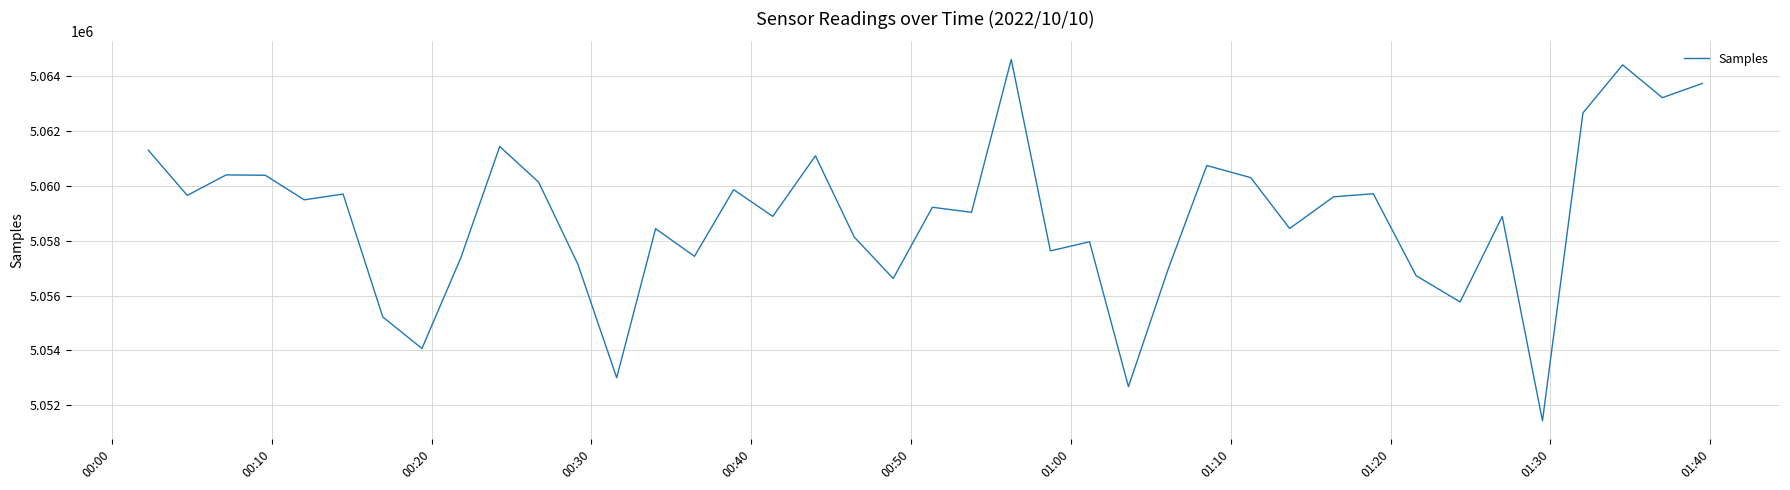

What is the minimum value shown in the chart?

5051435